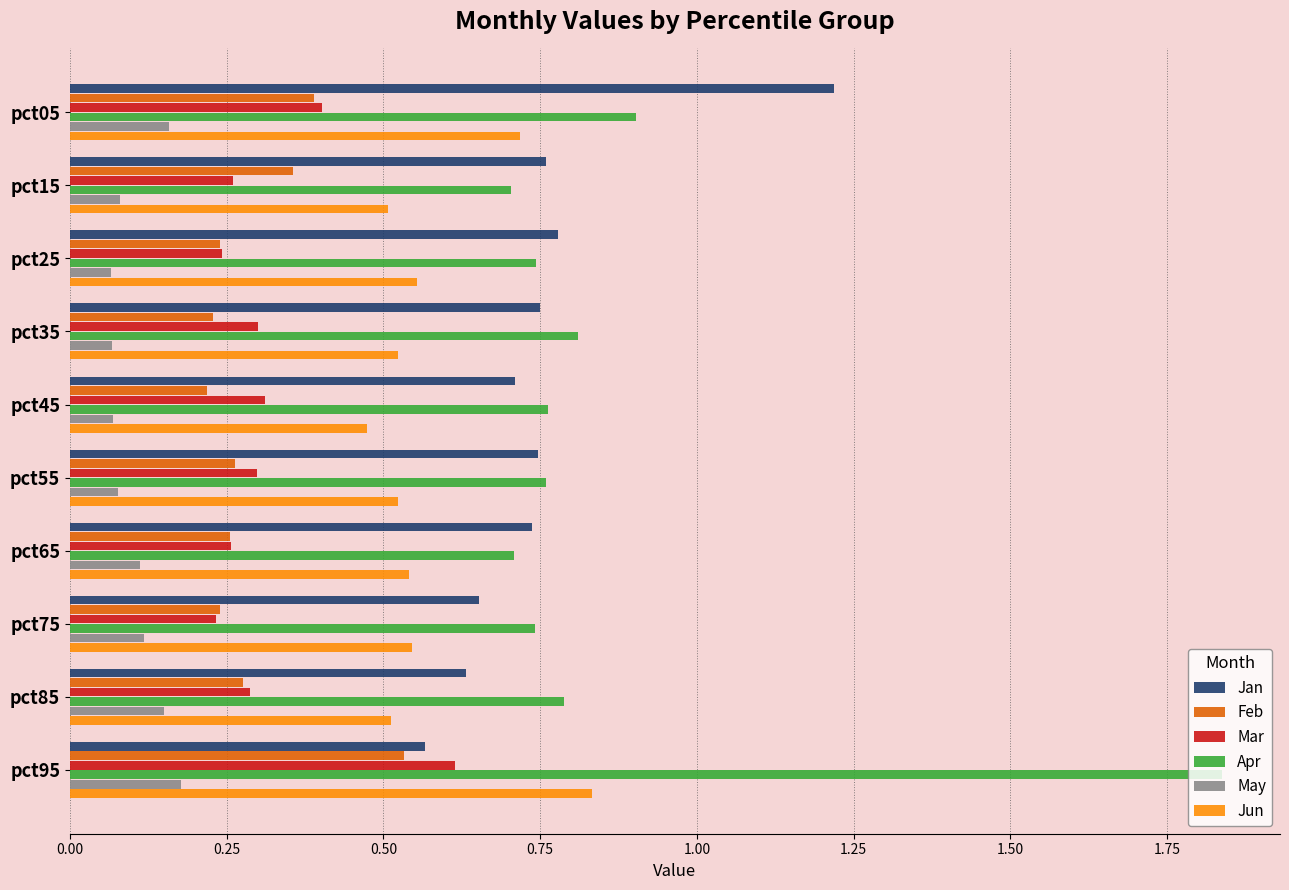

What is the sum of the Jan values at pct65 and pct45?

1.4